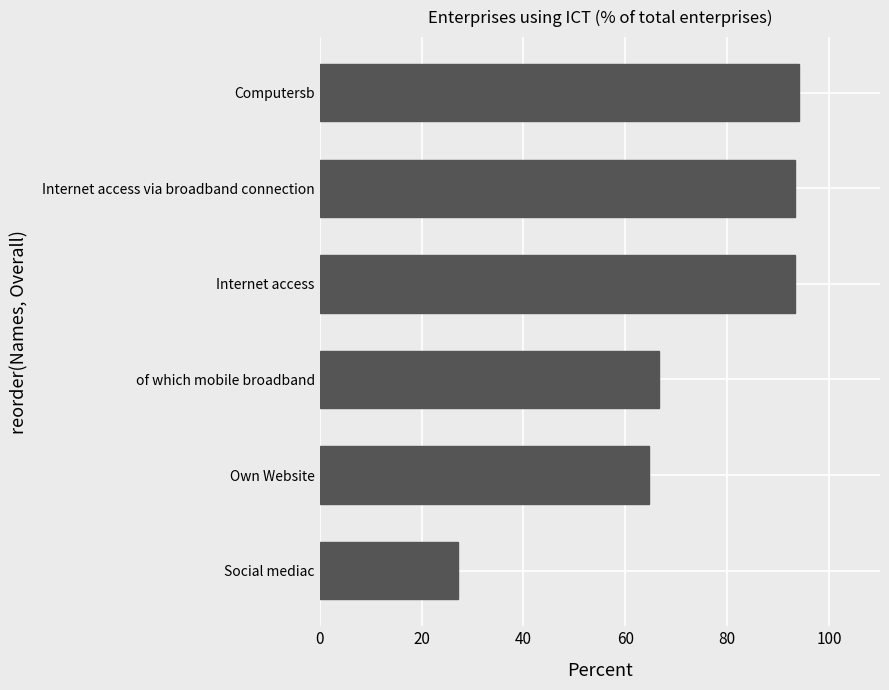

Count the number of data series in this chart.

1